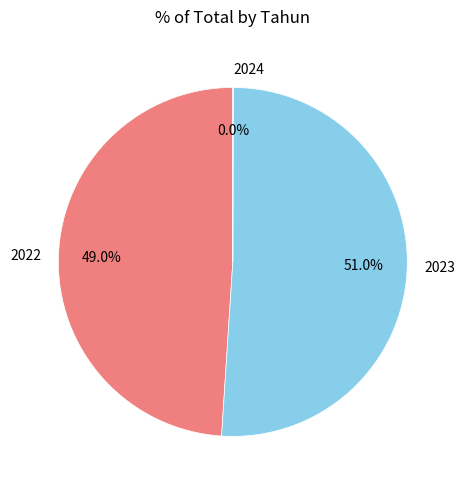

Which slice represents more than half of the pie?

2023